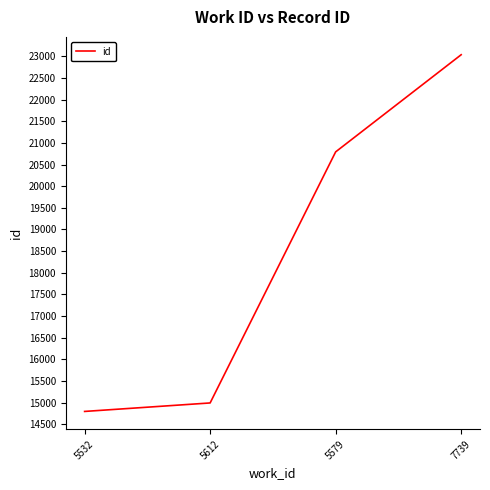

At which label is the value closest to 18917?

5579